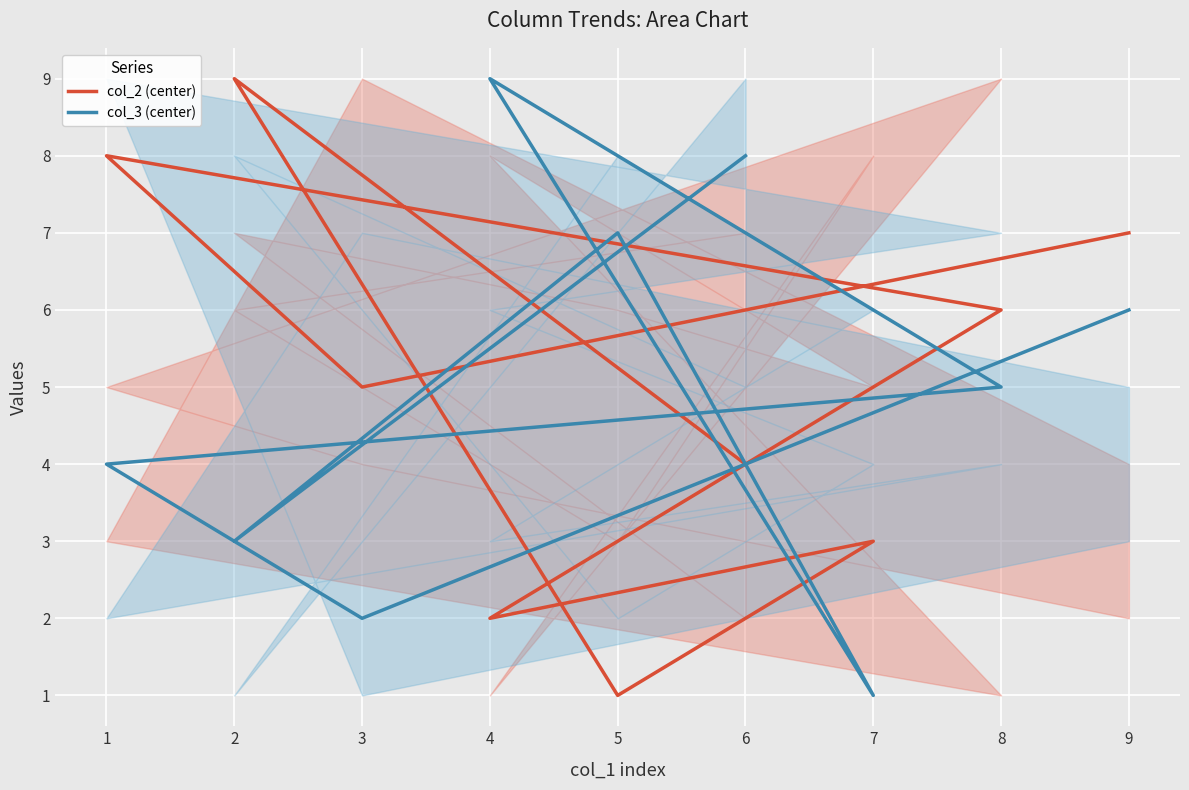

What is the sum of all col_3 (center) values?

45